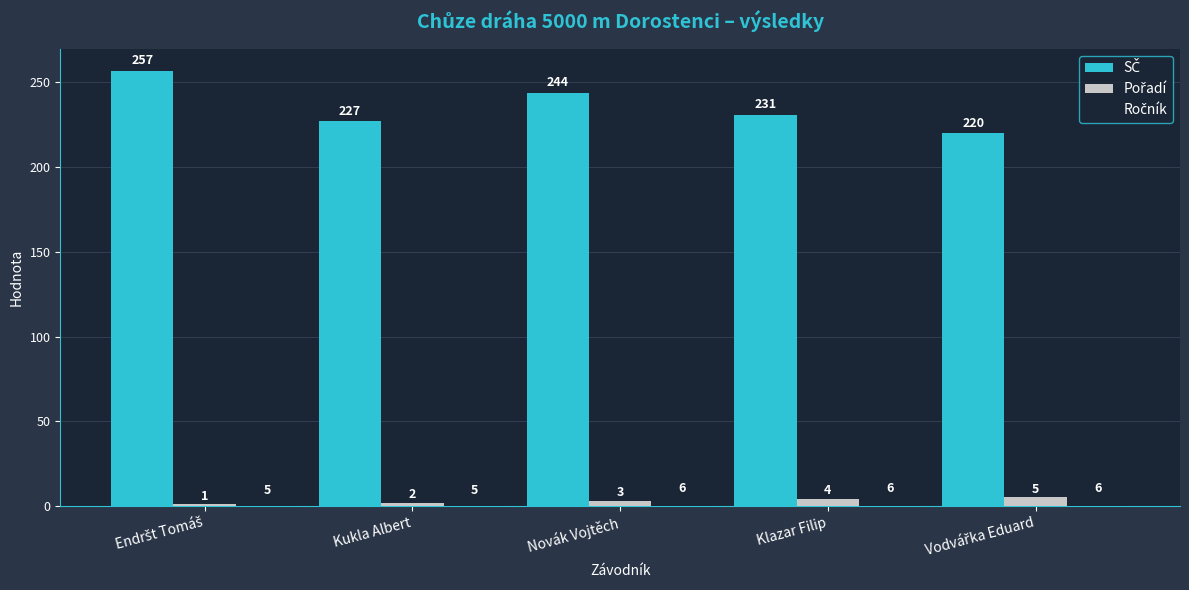

What is the greatest value displayed?

257